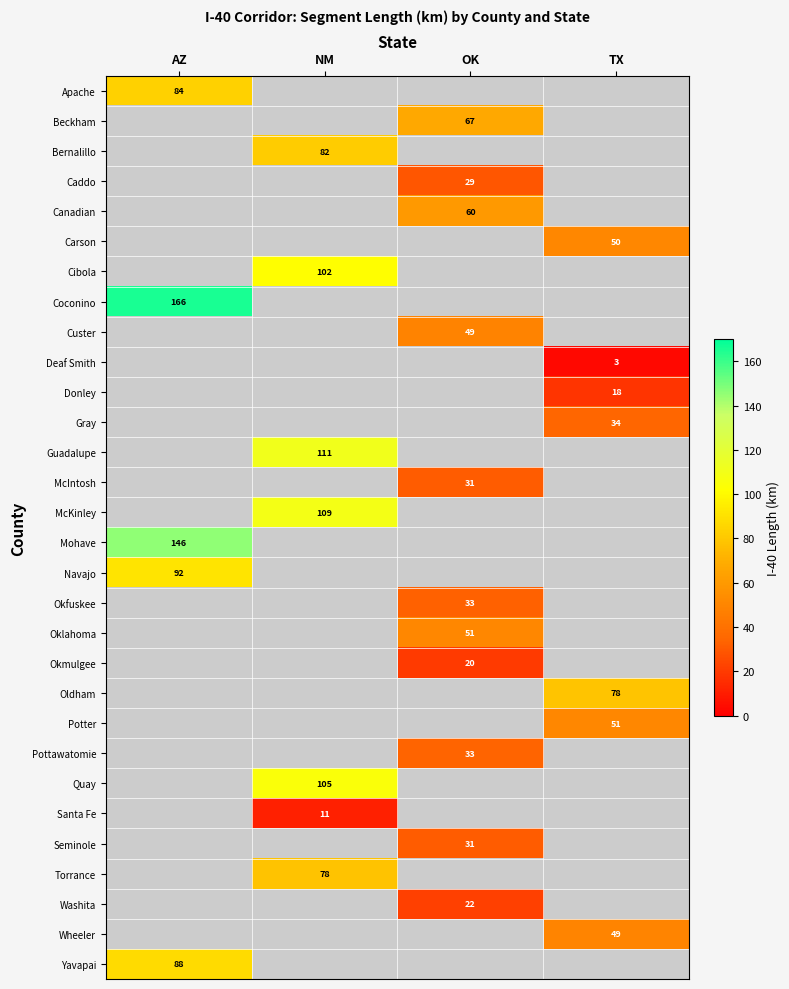

The Potter series shows 85.0 at TX. True or false?

False